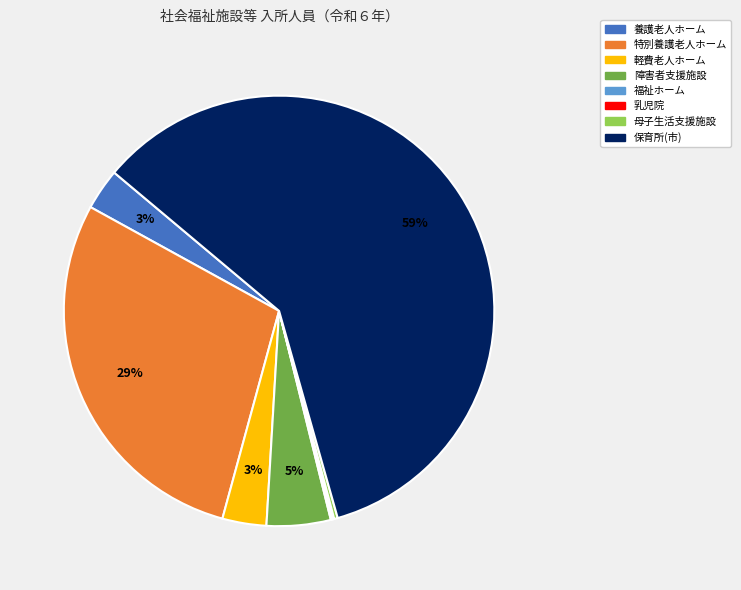

What percentage is the 障害者支援施設 slice, to the nearest percent?

5%